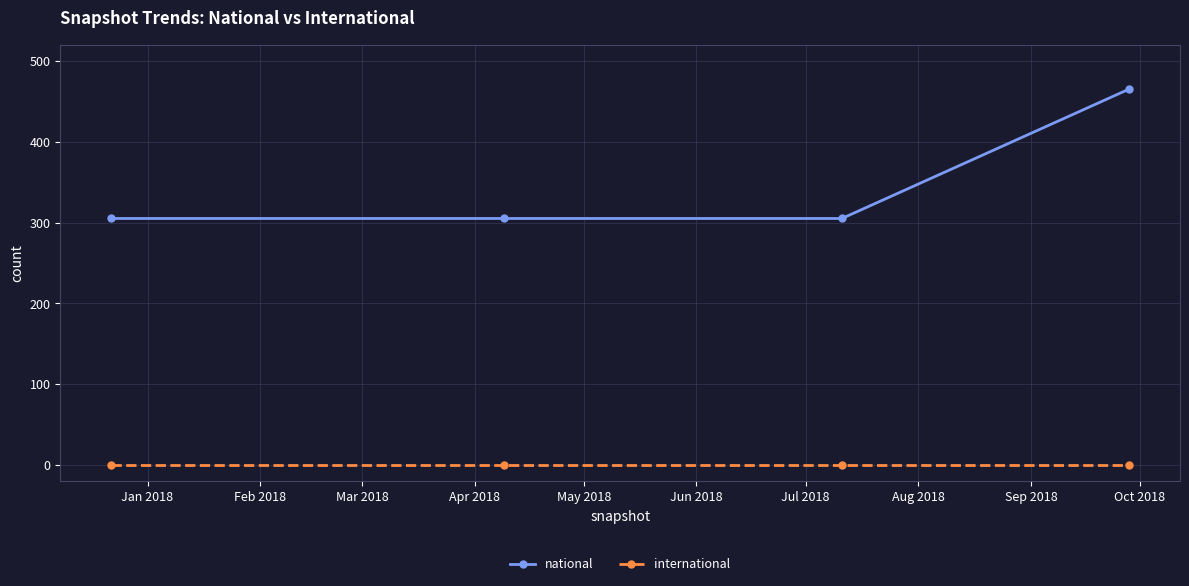

Which series has the largest total across all categories?

national